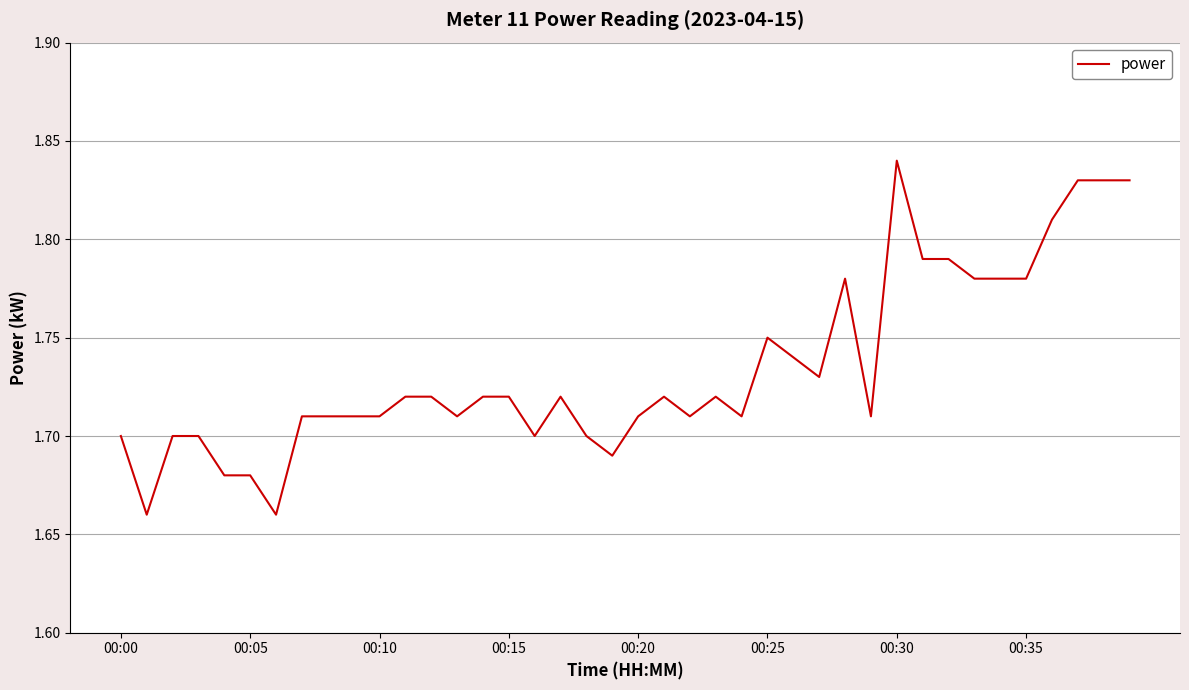

How many lines are shown in the chart?

1